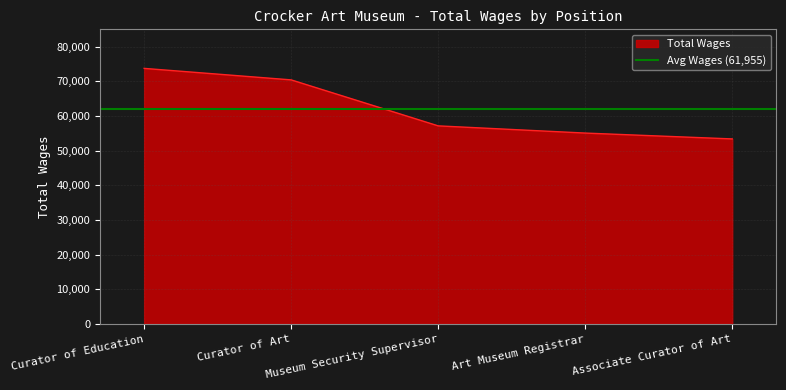

At which label is the value closest to 63562?

Museum Security Supervisor